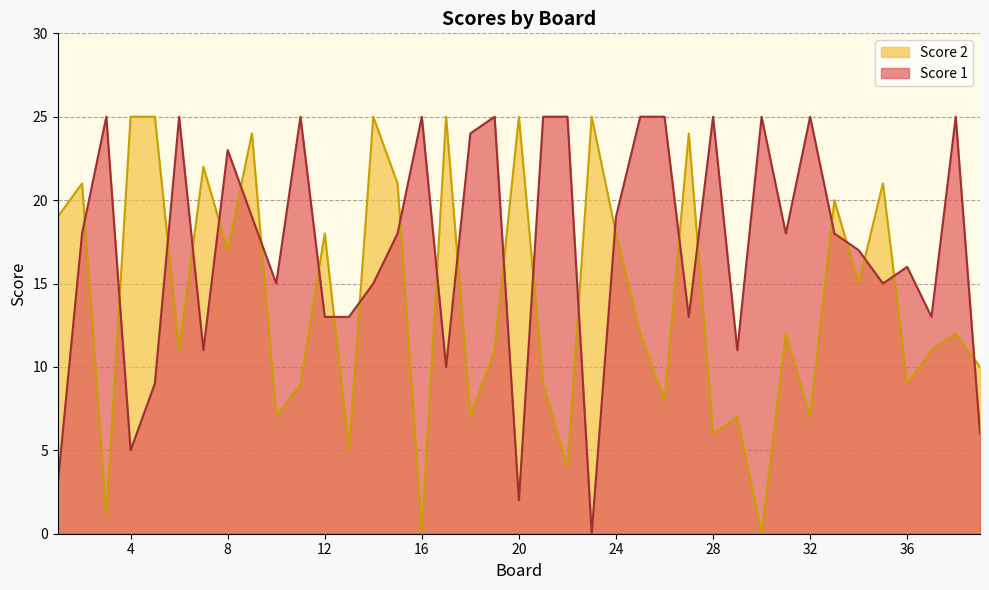

How many data points in Score 2 are less than 12?

18